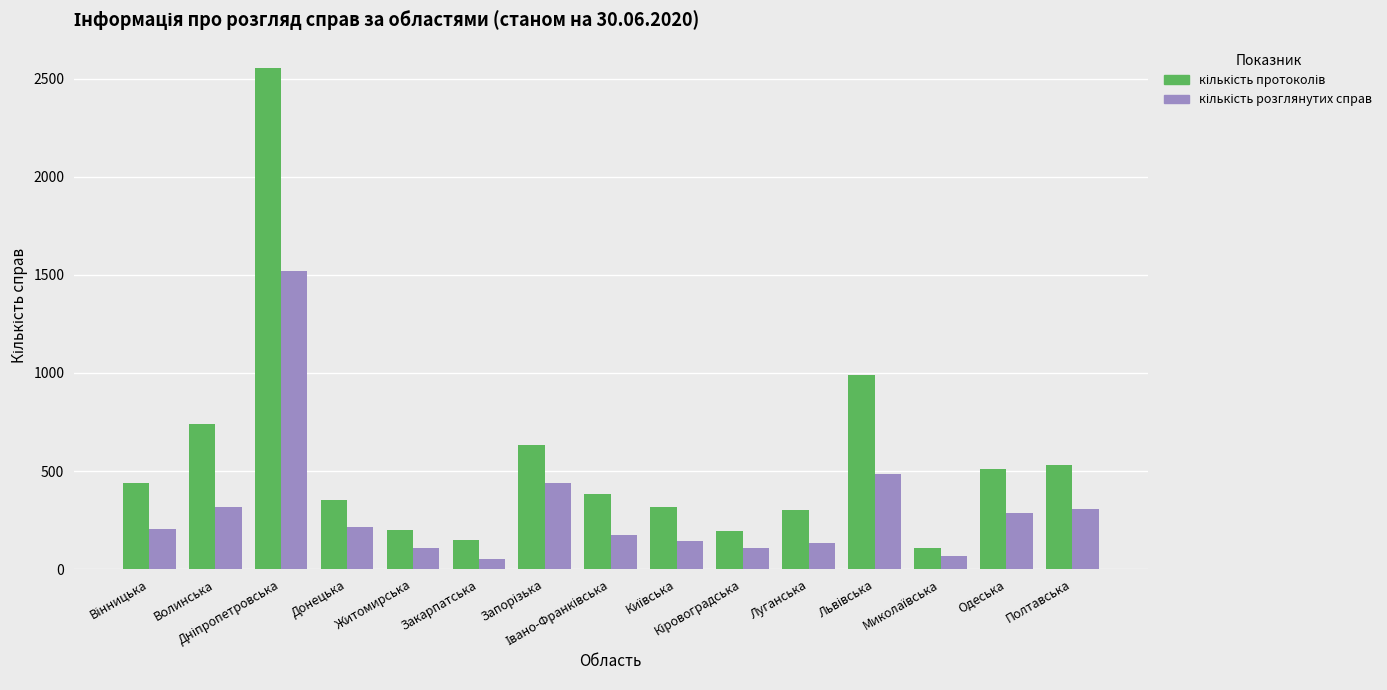

What is the value of the кількість розглянутих справ bar at the 9th from the left?

145